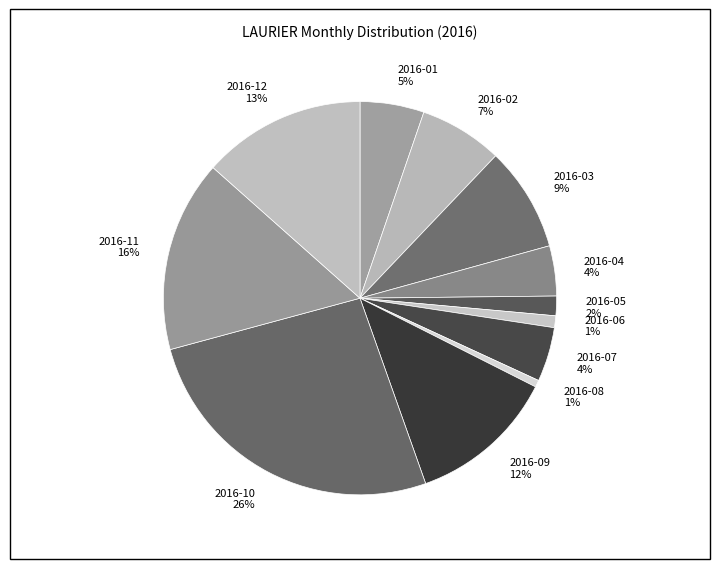

Is 2016-01 the majority of the pie?

No